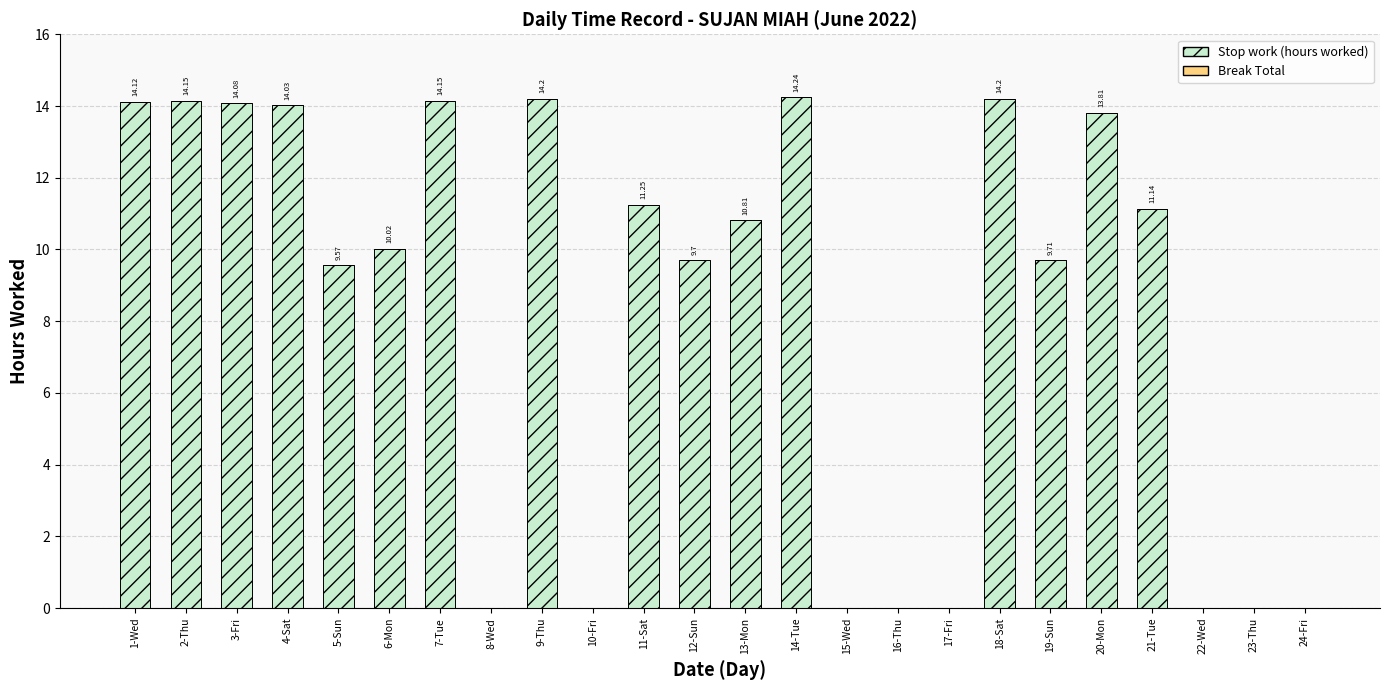

What is the sum of the values at 3-Fri and 7-Tue?

28.2